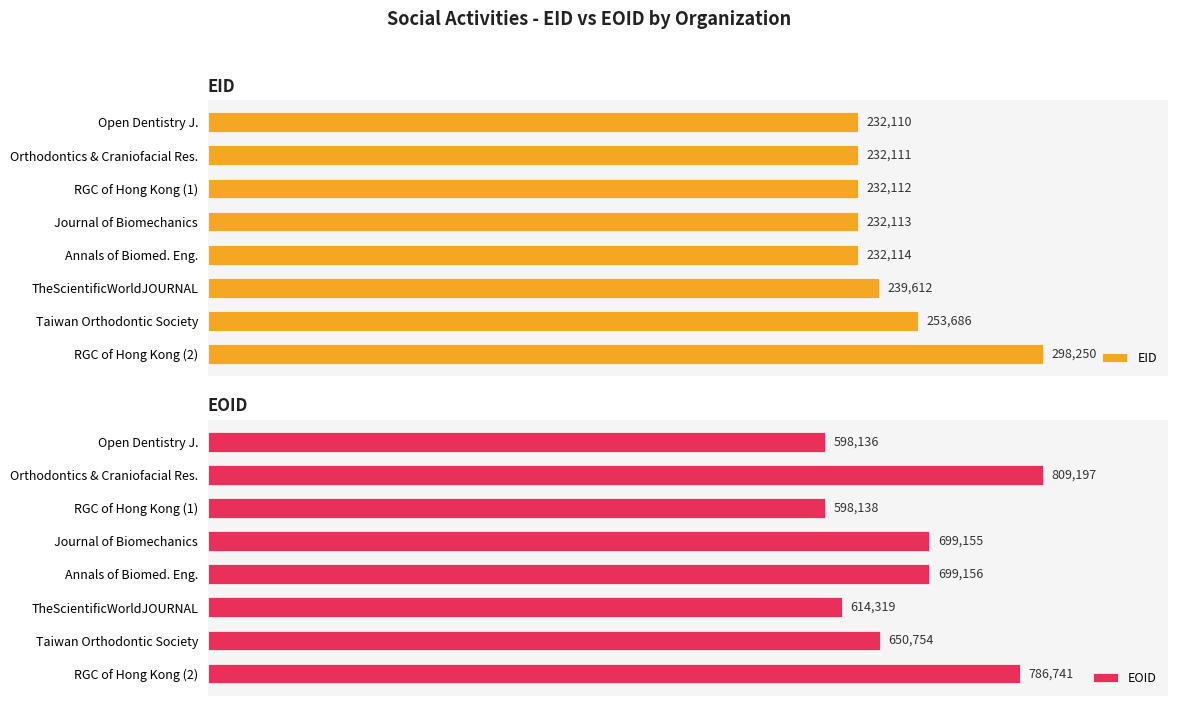

Reading left to right, list all the values displayed in this chart.

EID: 0=232110	50000=232111	100000=232112	150000=232113	200000=232114	250000=239612	300000=253686	350000=298250
EOID: 0=598136	50000=809197	100000=598138	150000=699155	200000=699156	250000=614319	300000=650754	350000=786741